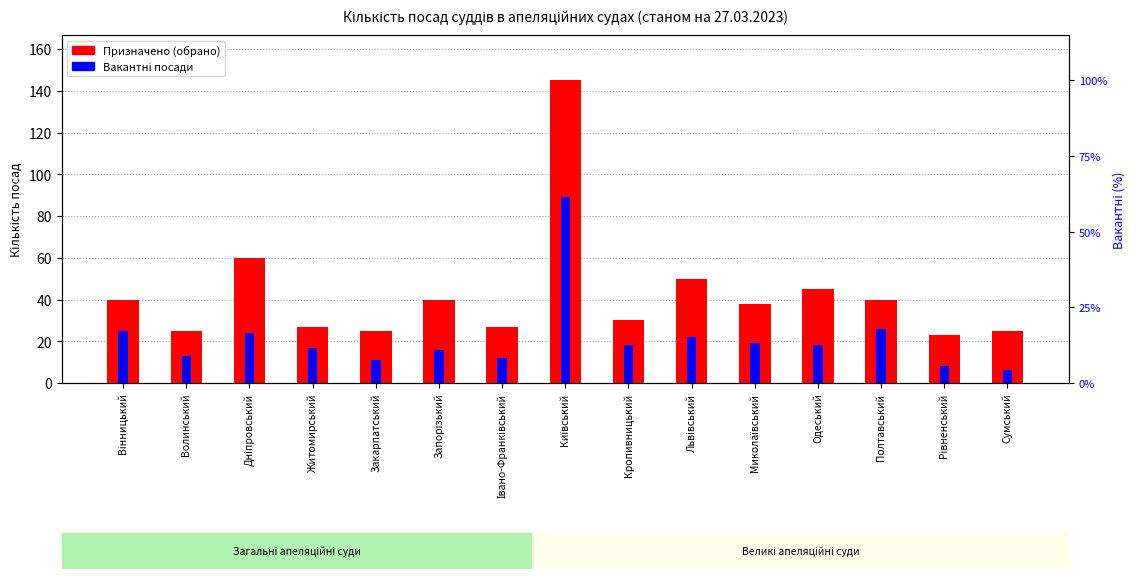

Which label corresponds to the smallest value in the chart?

Рівненський